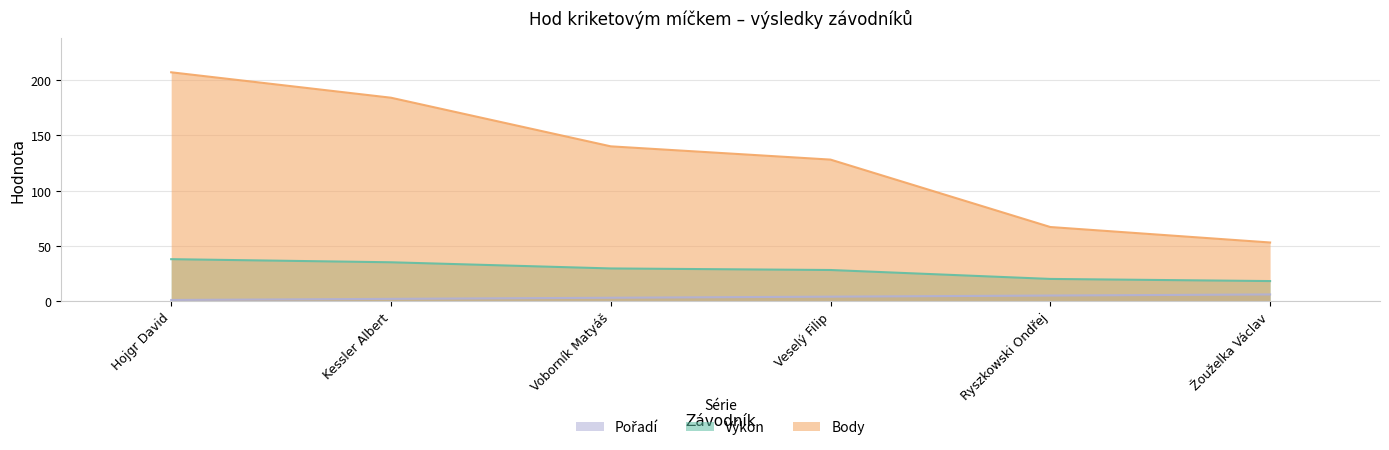

List the series in order of their peak value, highest first.

Body, Výkon, Pořadí